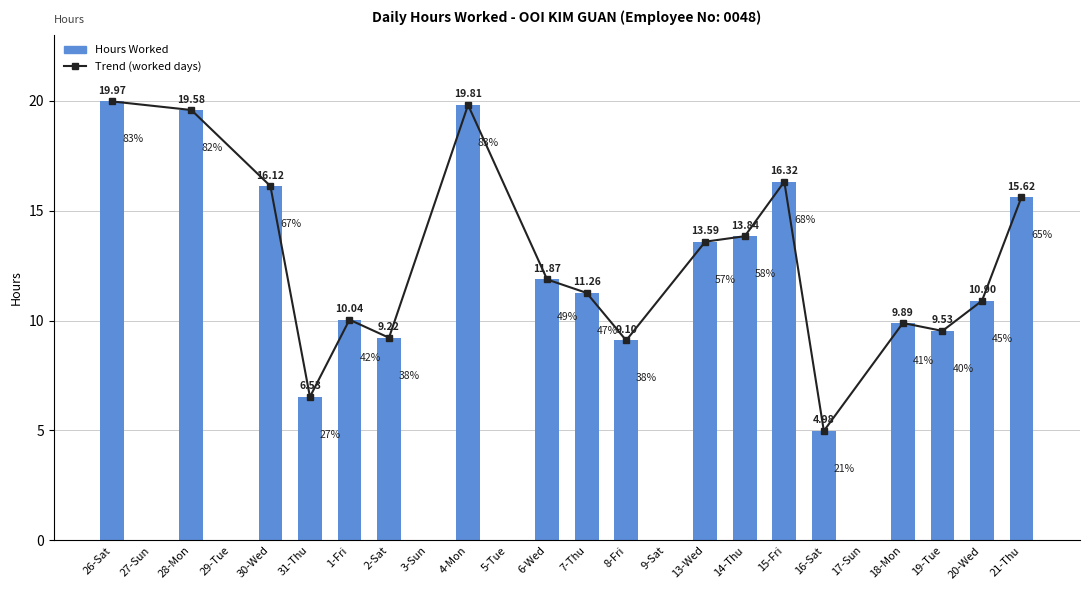

Count the number of categories in the chart.

24